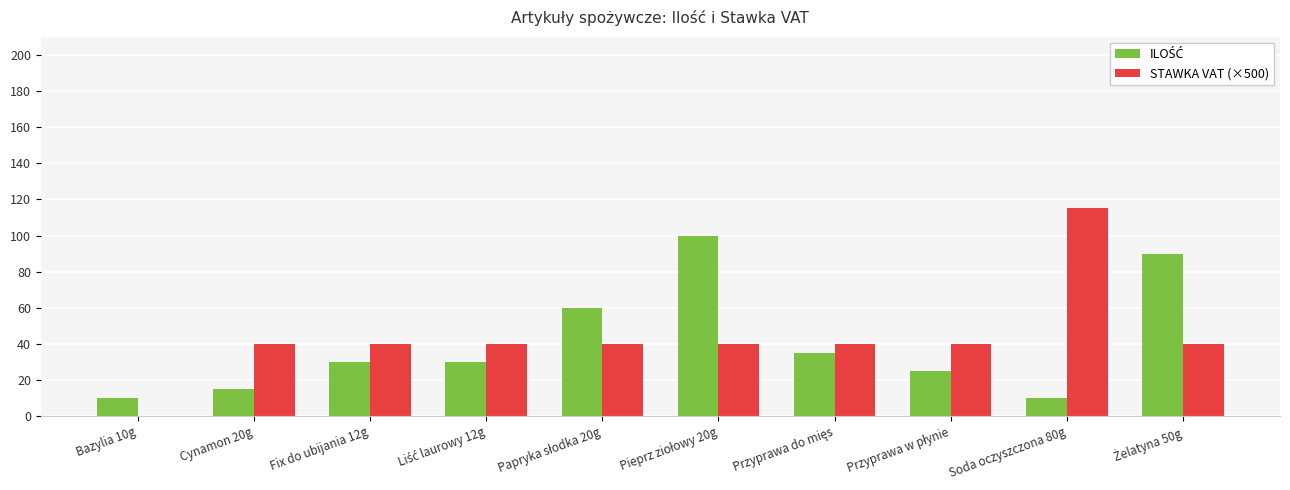

The value of STAWKA VAT (×500) at Bazylia 10g is 59. True or false?

False